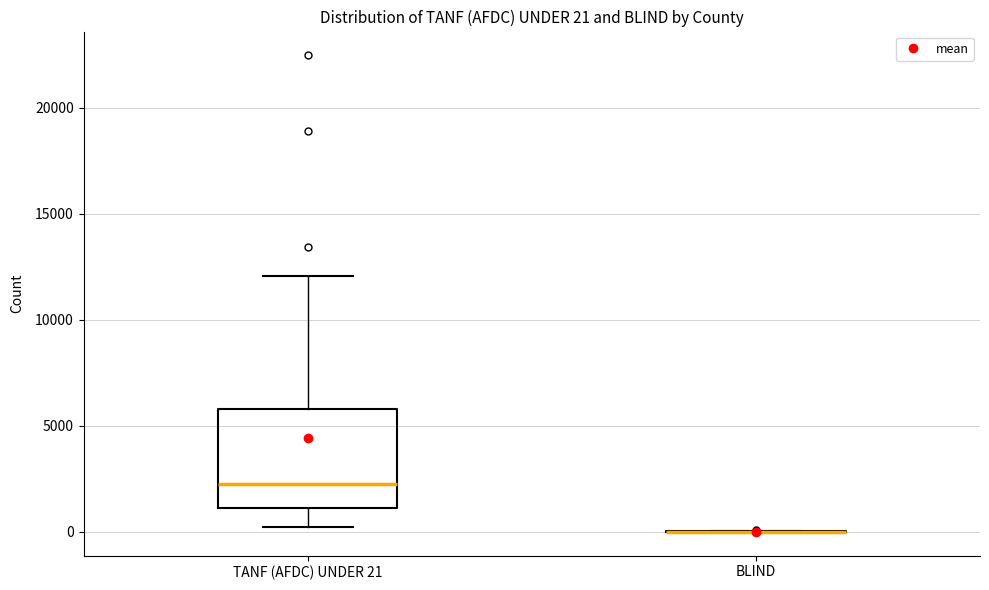

Which box is the tallest, from its lower edge to its upper edge?

TANF (AFDC) UNDER 21